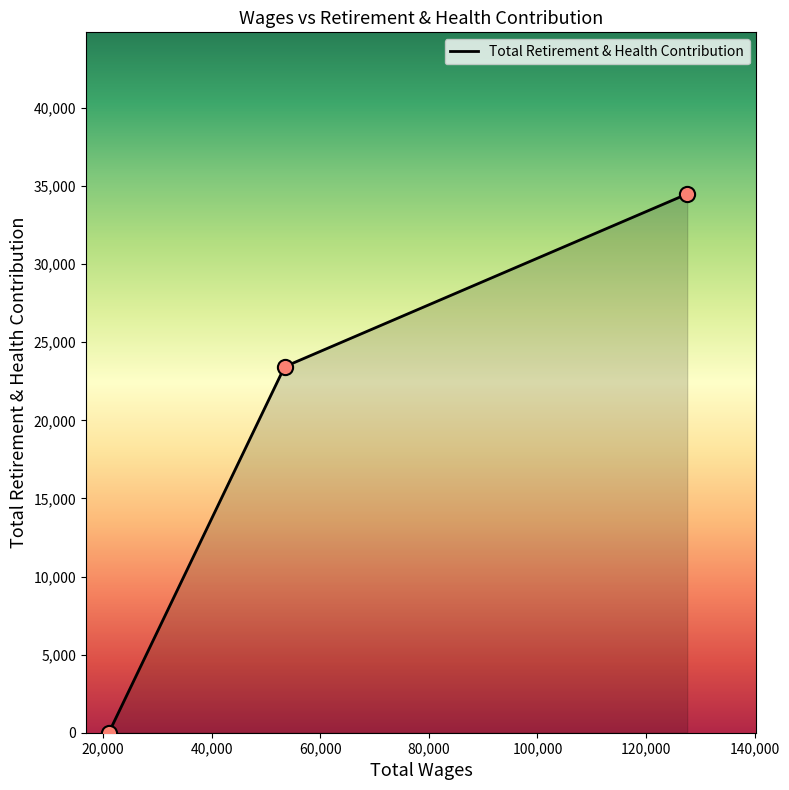

What is the maximum value shown in the chart?

34493